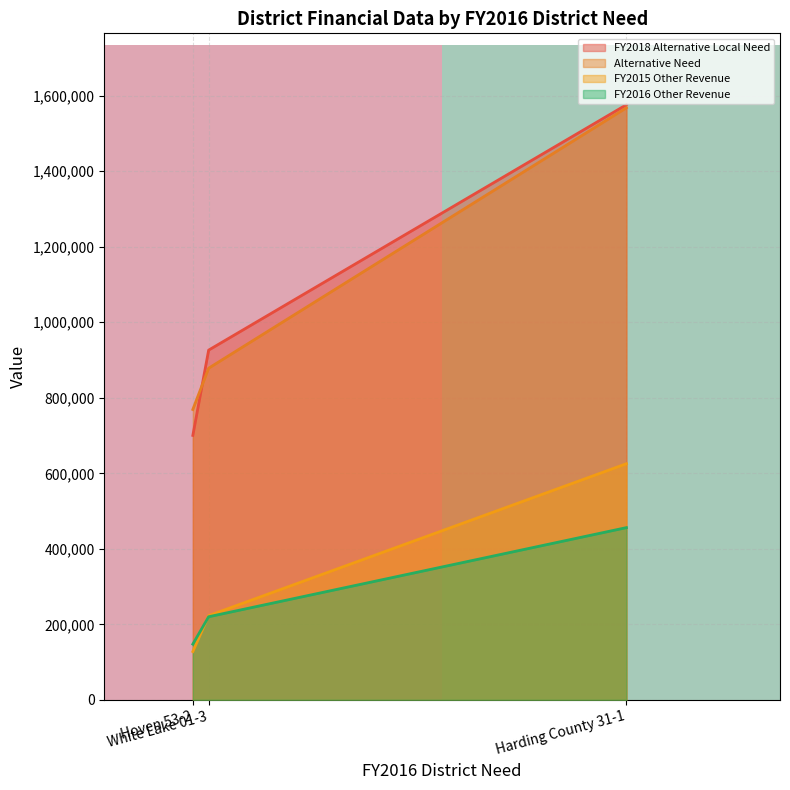

What is the minimum value for FY2016 Other Revenue?

147560.2